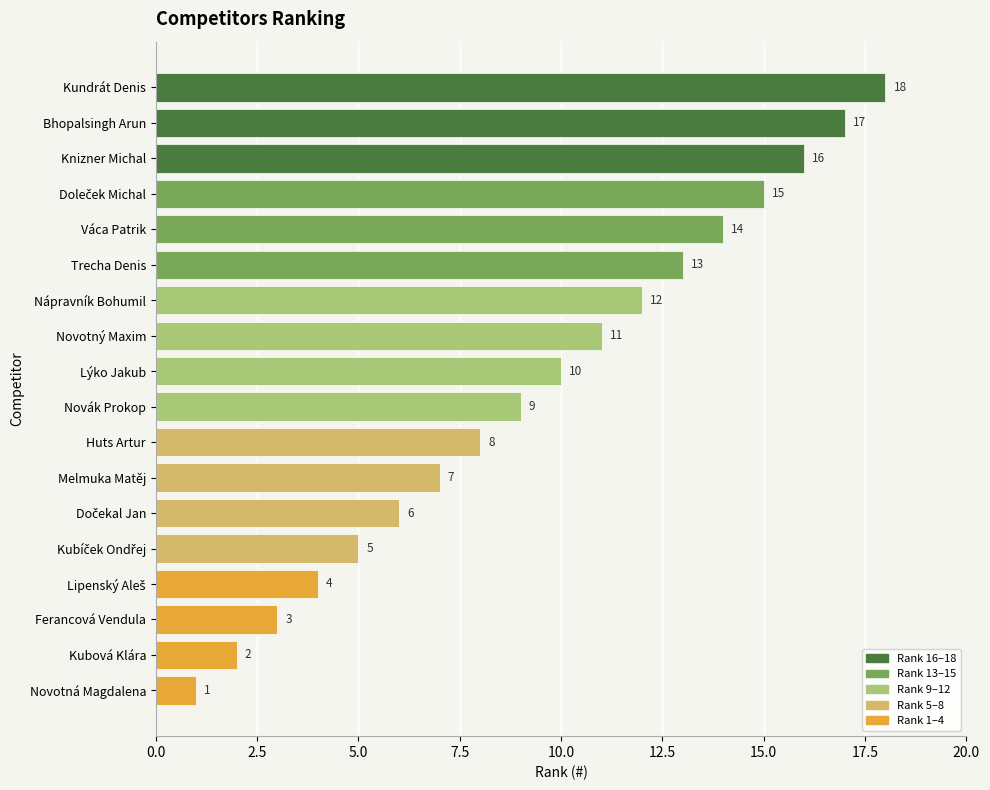

What is the difference between the maximum and minimum values?

17